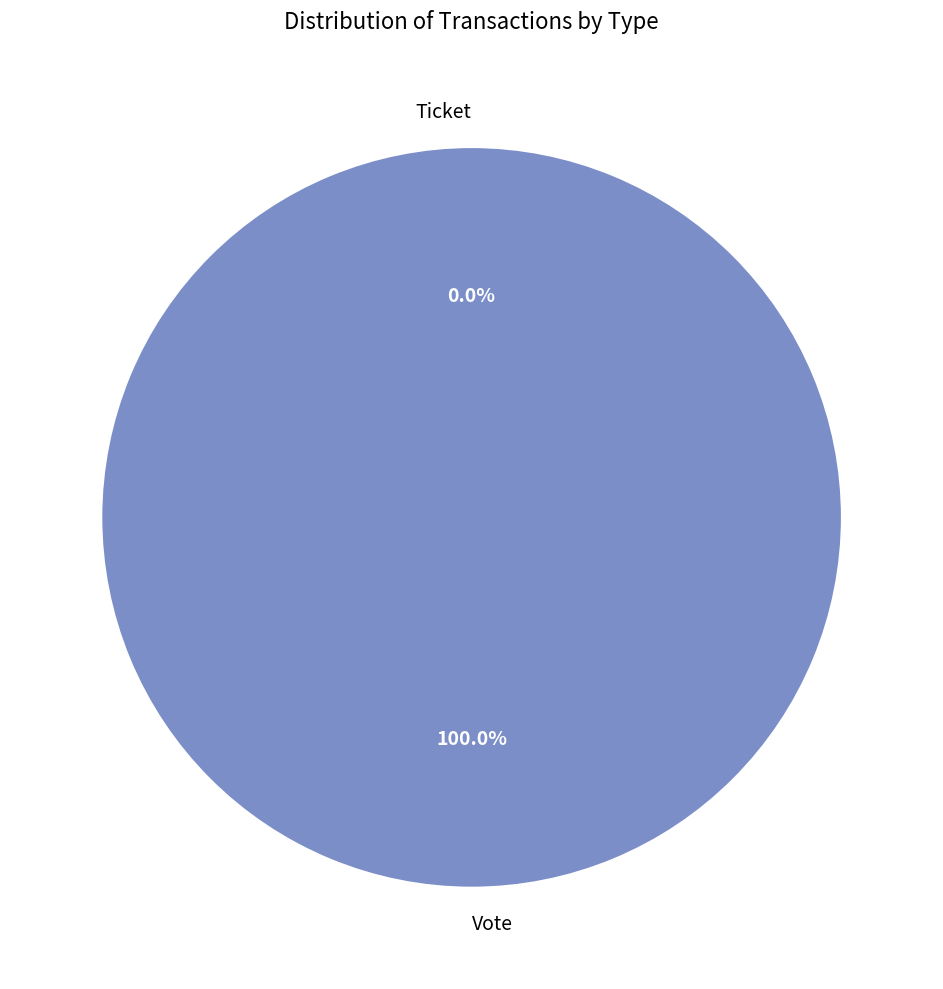

To the nearest percent, what portion does Vote represent?

100%